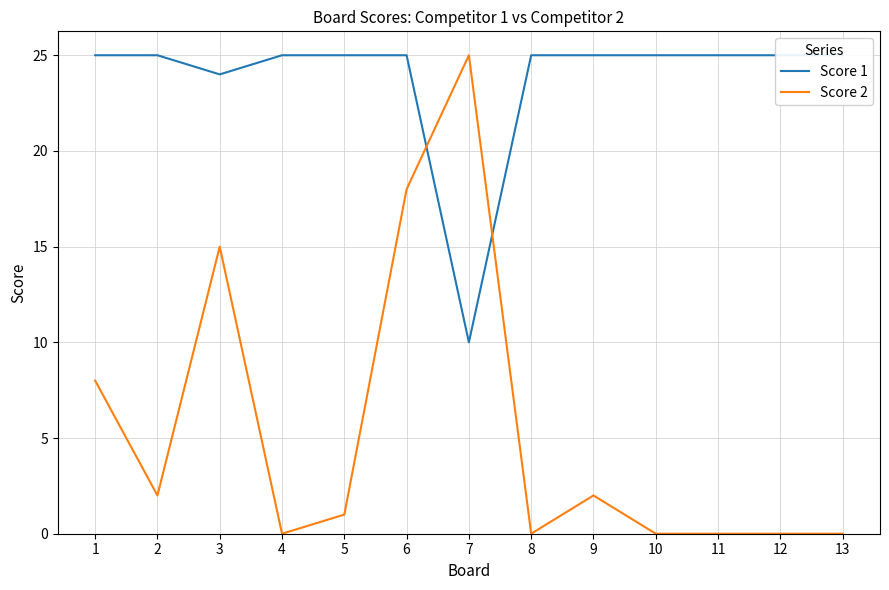

What is the difference between the maximum and second lowest values in the Score 1 series?

1